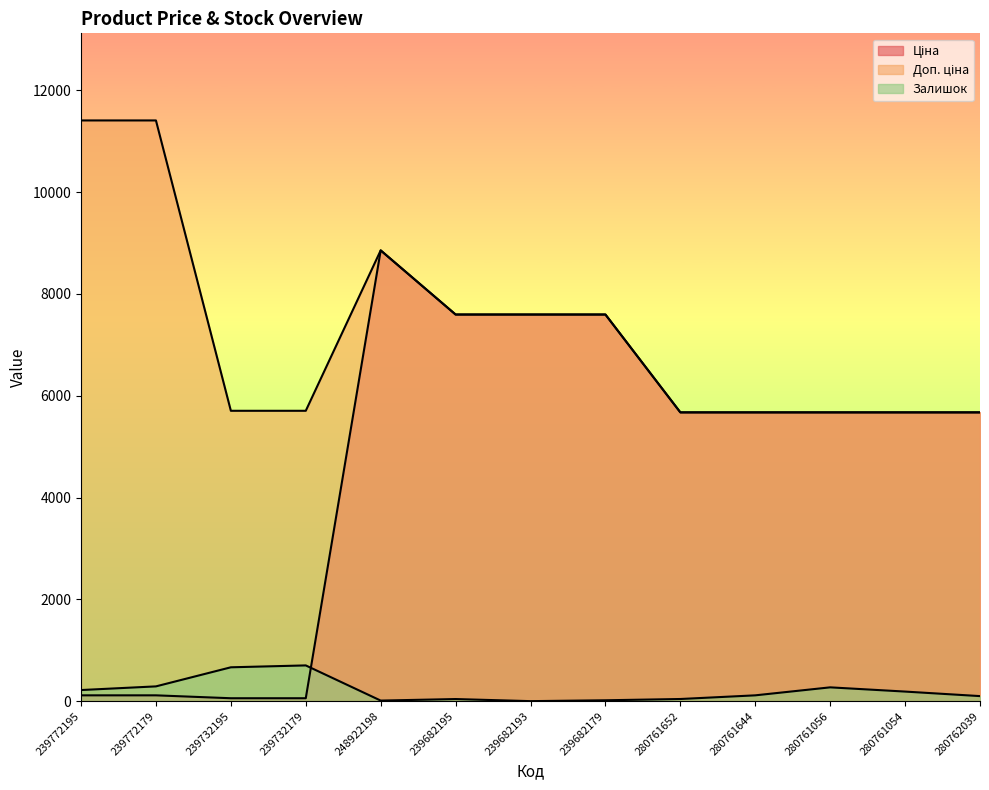

Rank the categories by Доп. ціна value from lowest to highest.

280761652, 280761644, 280761056, 280761054, 280762039, 239732195, 239732179, 239682195, 239682193, 239682179, 248922198, 239772195, 239772179